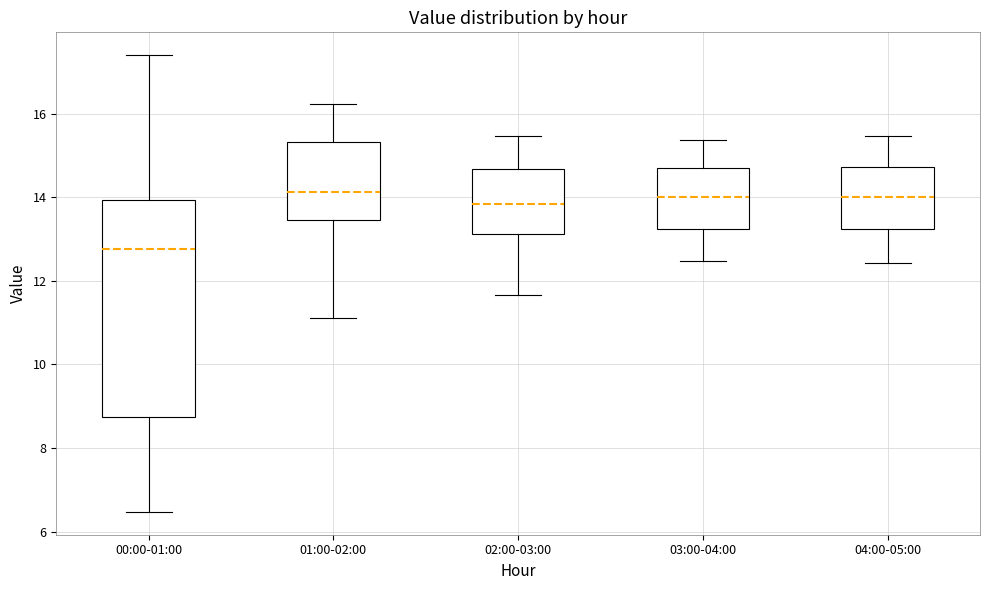

Reading left to right, transcribe this box plot: for each box, give where its median line is, the range the box spans, and where its two whiskers end, as read against the y-axis. The values are not printed on the chart, so give them approximately, as read against the axis.

00:00-01:00: median 12.8, box 8.8 to 14.0, whiskers 6.4 to 17.4
01:00-02:00: median 14.2, box 13.4 to 15.4, whiskers 11.2 to 16.2
02:00-03:00: median 13.8, box 13.2 to 14.6, whiskers 11.6 to 15.4
03:00-04:00: median 14.0, box 13.2 to 14.8, whiskers 12.4 to 15.4
04:00-05:00: median 14.0, box 13.2 to 14.8, whiskers 12.4 to 15.4